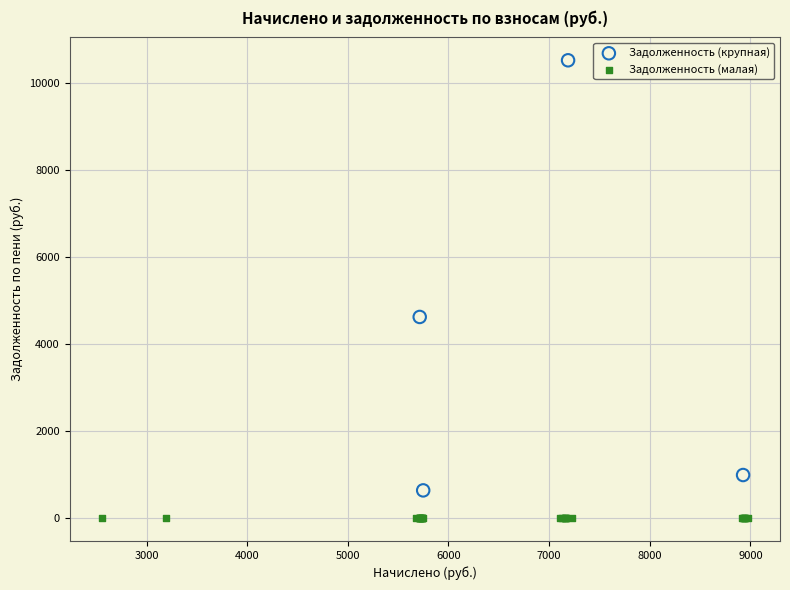

Which series contains the lowest Y value?

Задолженность (малая)